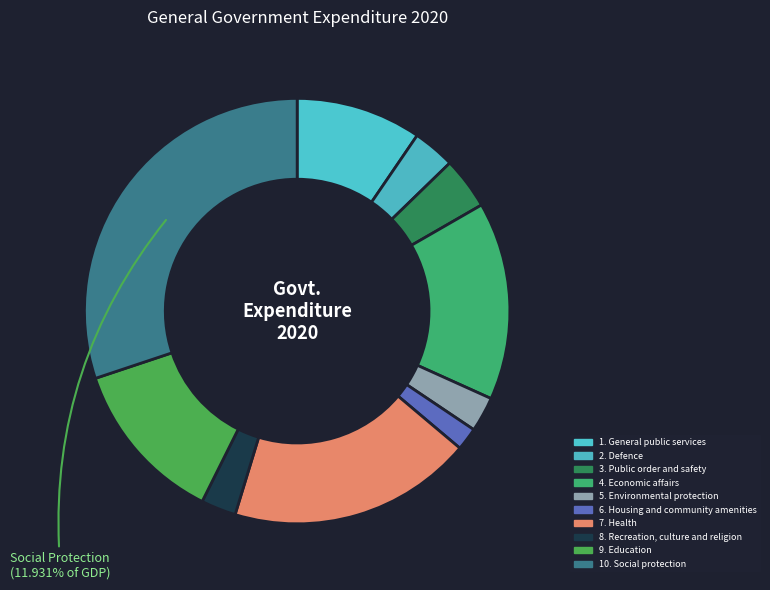

How many slices are in this pie chart?

10